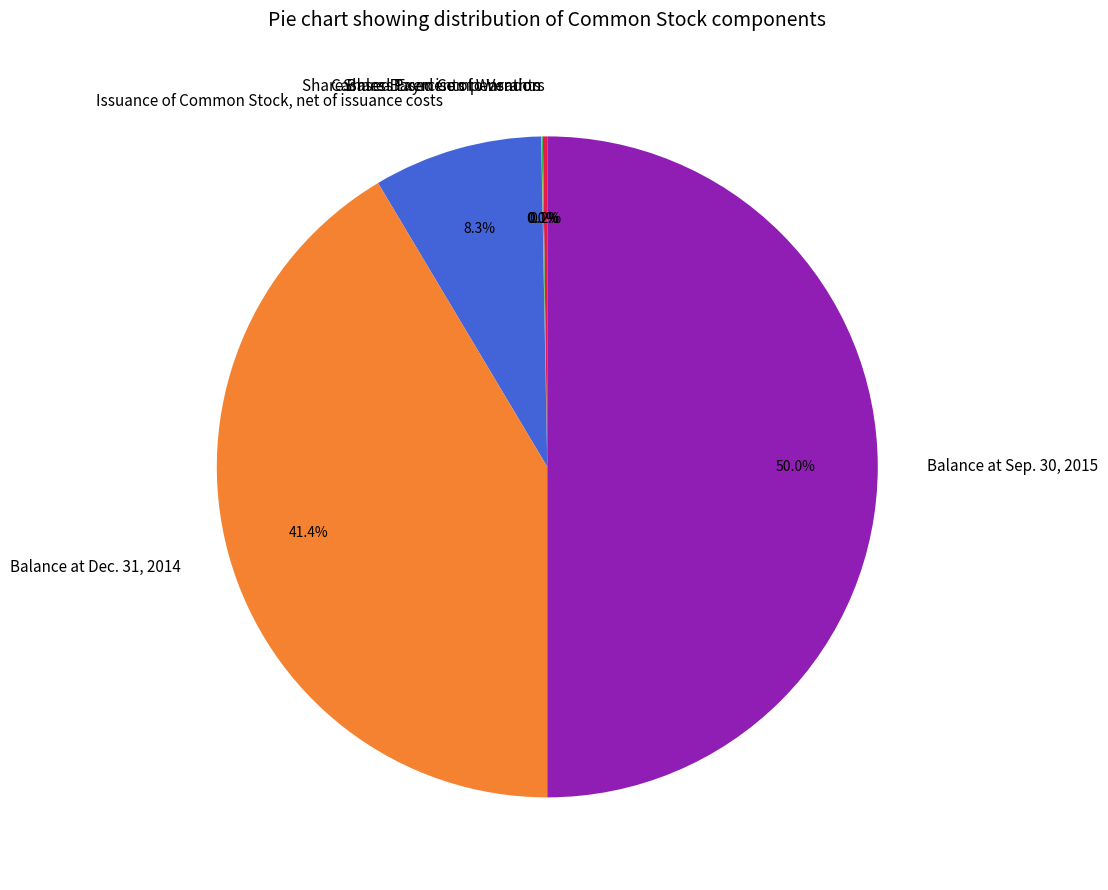

How much of the chart is everything except Balance at Sep. 30, 2015?

50.0%